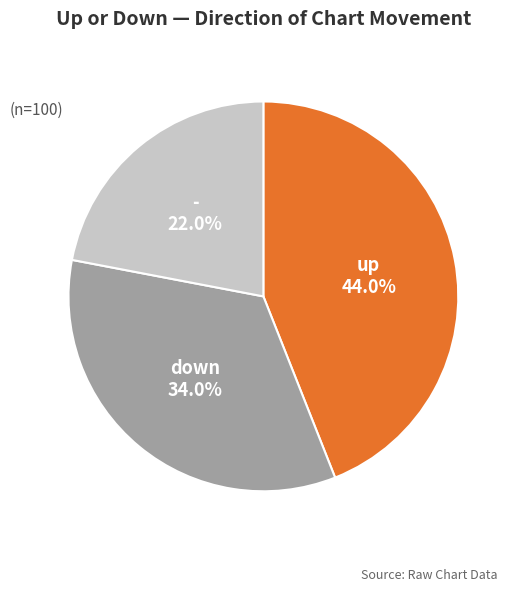

Is there any slice that represents more than half of the pie?

No